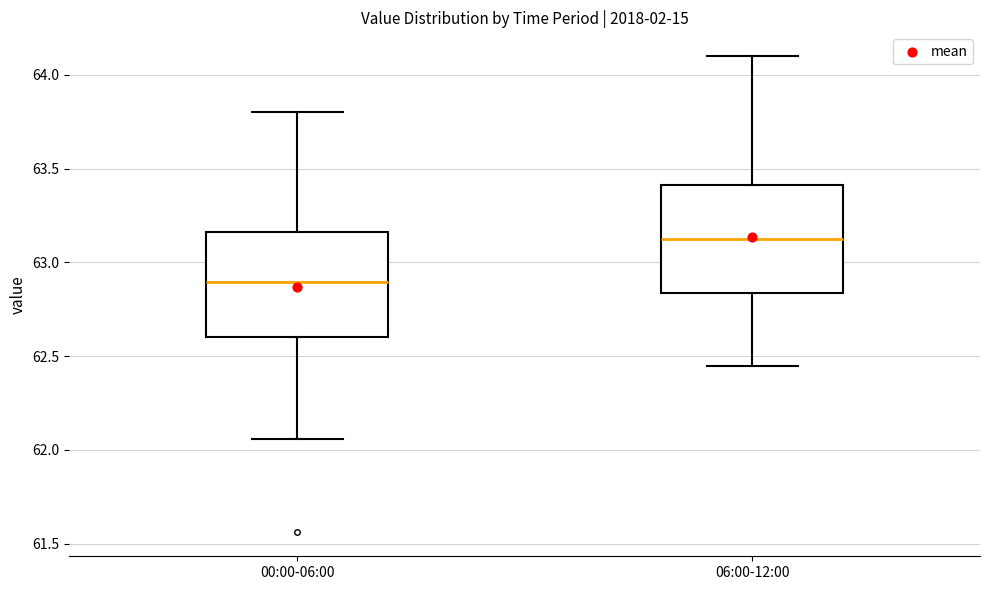

Which box has the highest median line?

06:00-12:00